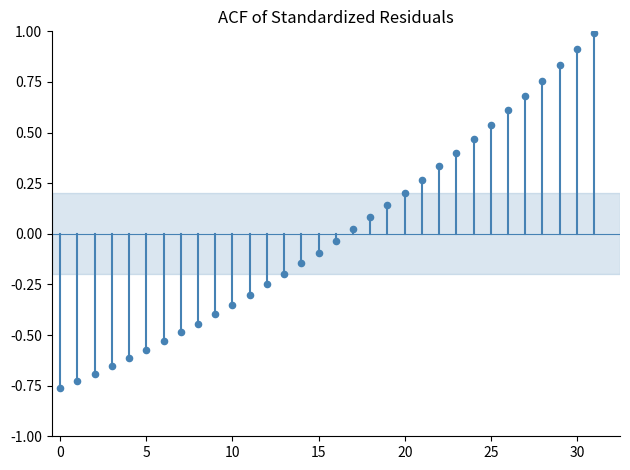

What is the range of Y values (max minus min)?

1.8